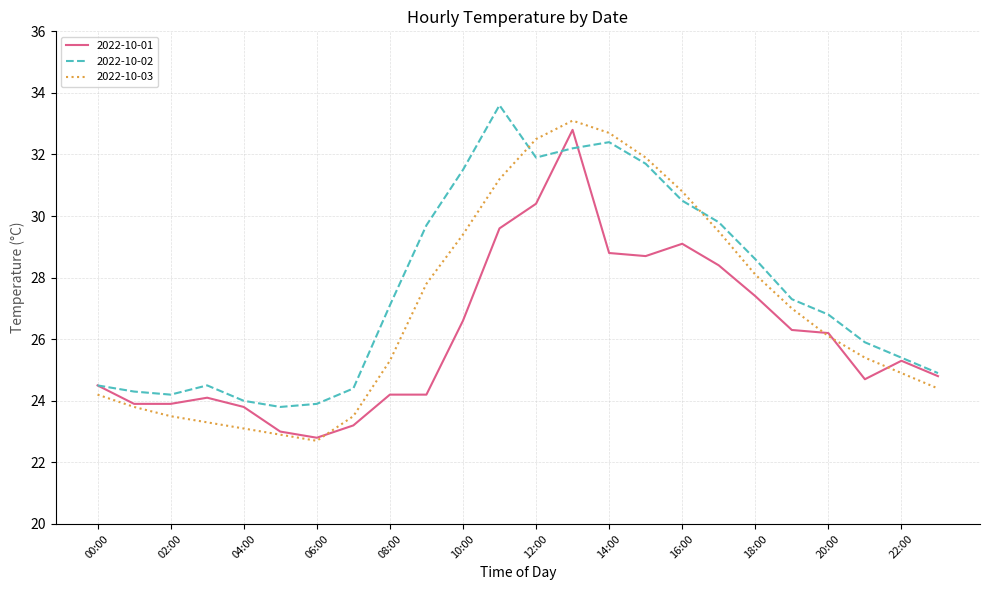

Which series has the largest total across all categories?

2022-10-02